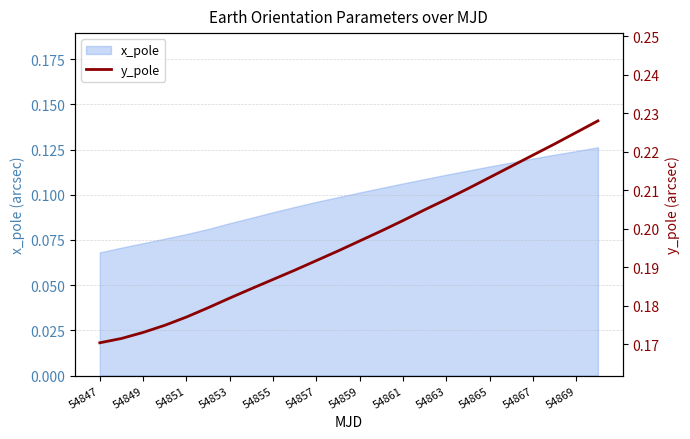

Is it true that the value at 54857 is 0.1?

False